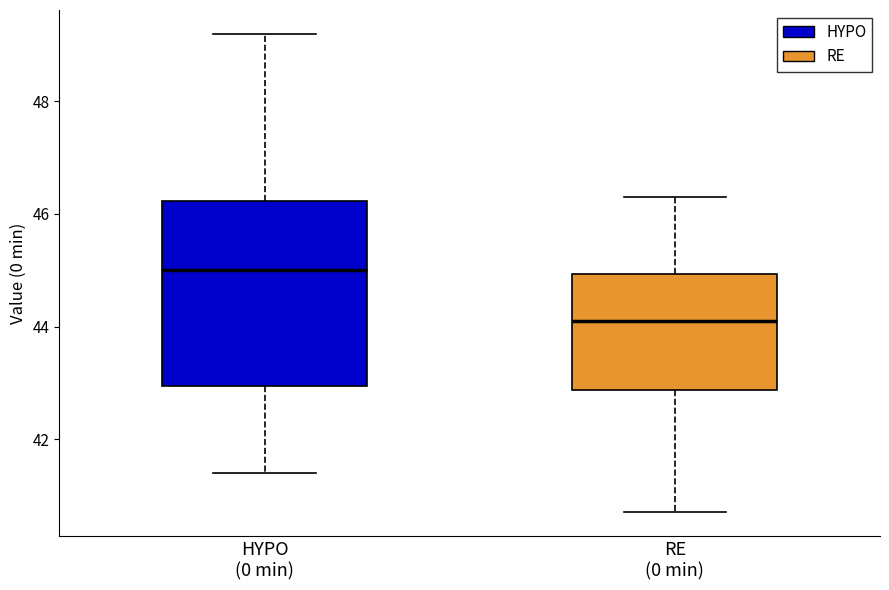

Which box's median line is the lowest?

RE (0 min)